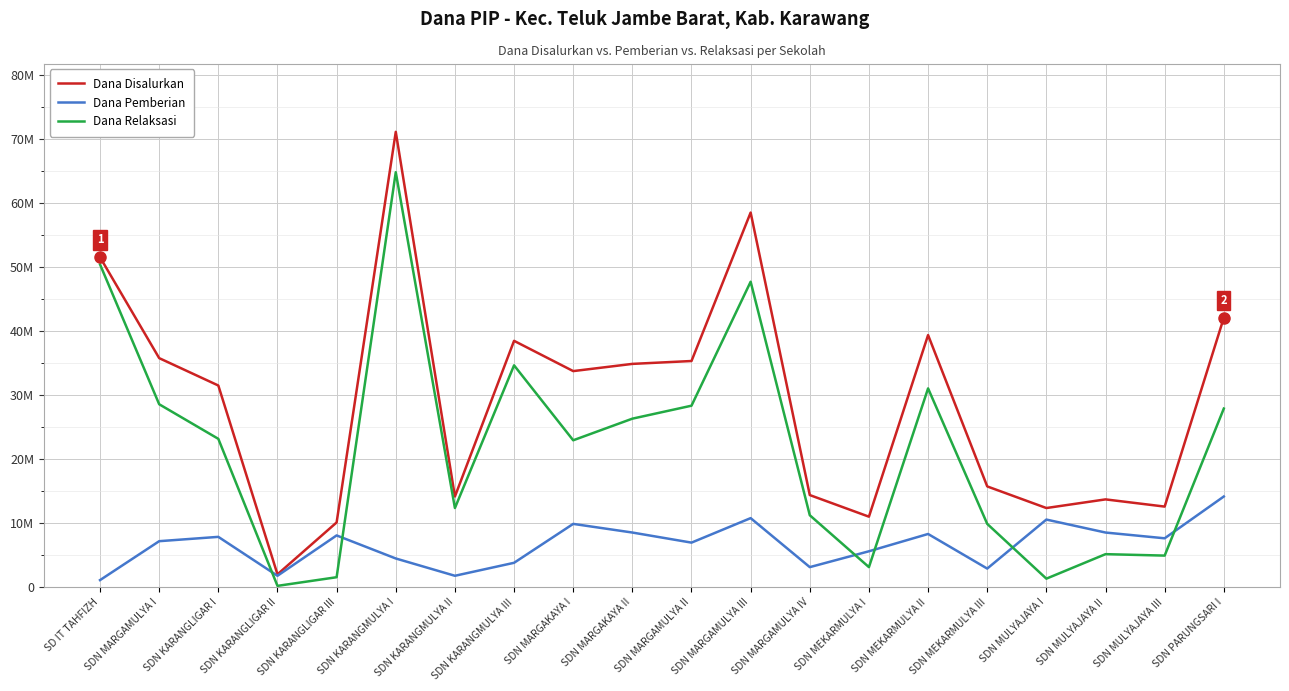

Rank the series at SDN KARANGLIGAR I from lowest to highest value.

Dana Pemberian, Dana Relaksasi, Dana Disalurkan